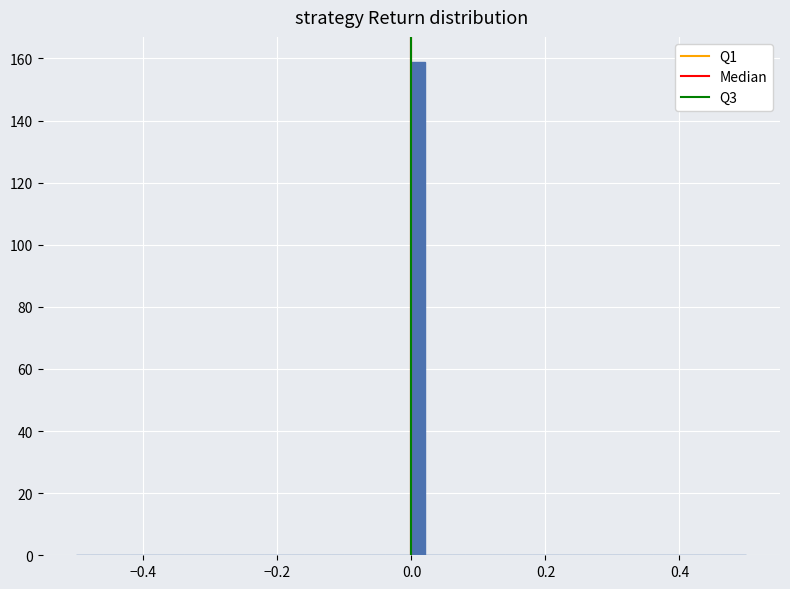

Read against the x-axis, roughly where is the centre of the tallest bar?

0.02